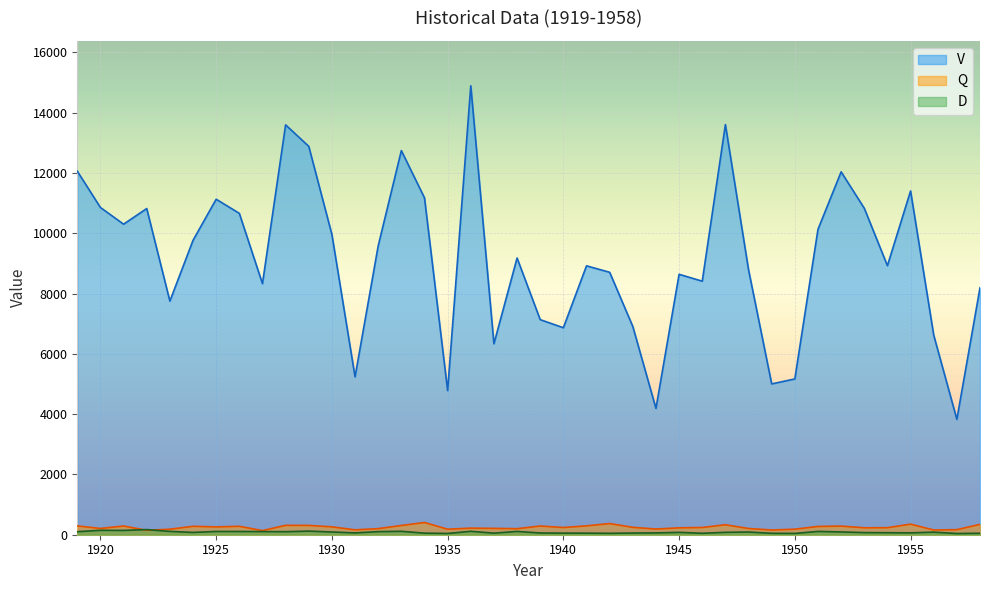

Read the D value at 1949, to the nearest 5.

45